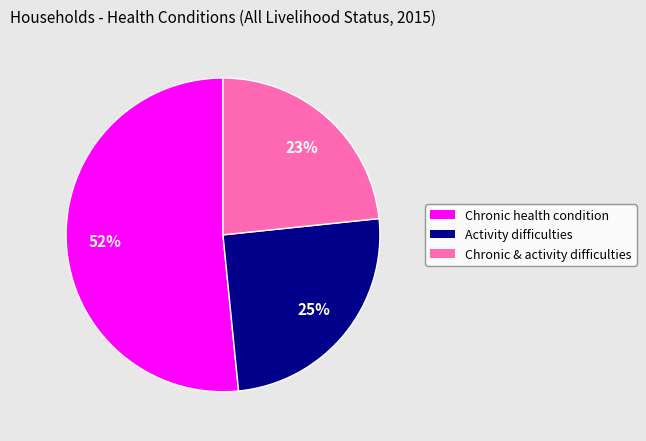

To the nearest percent, what portion does Chronic health condition represent?

52%